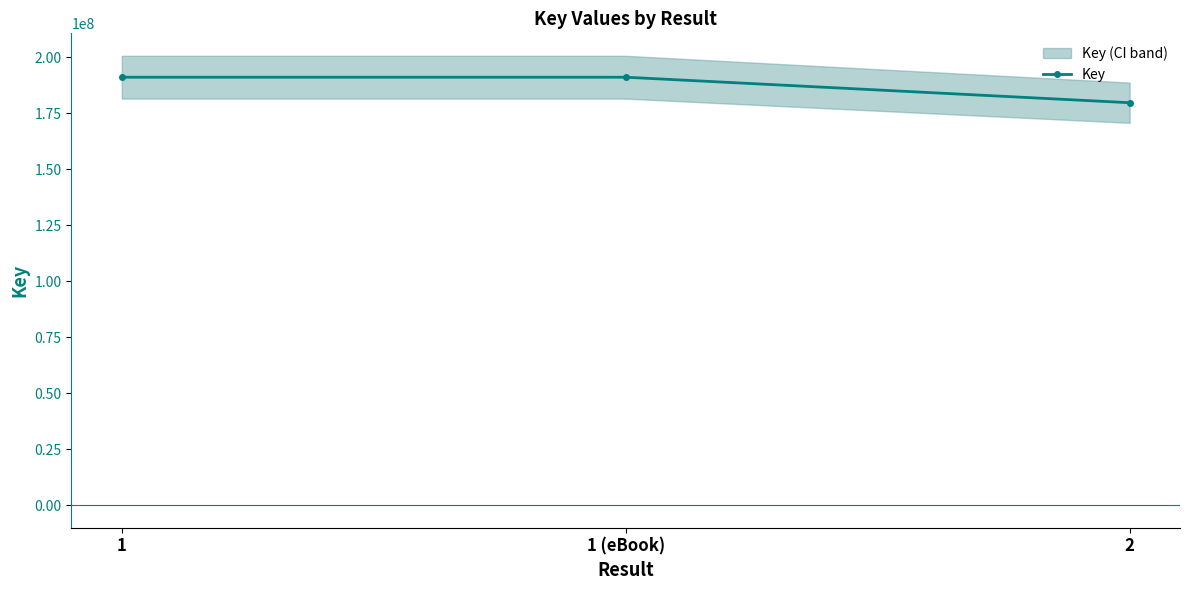

Is this an area chart (filled region under the line)?

No